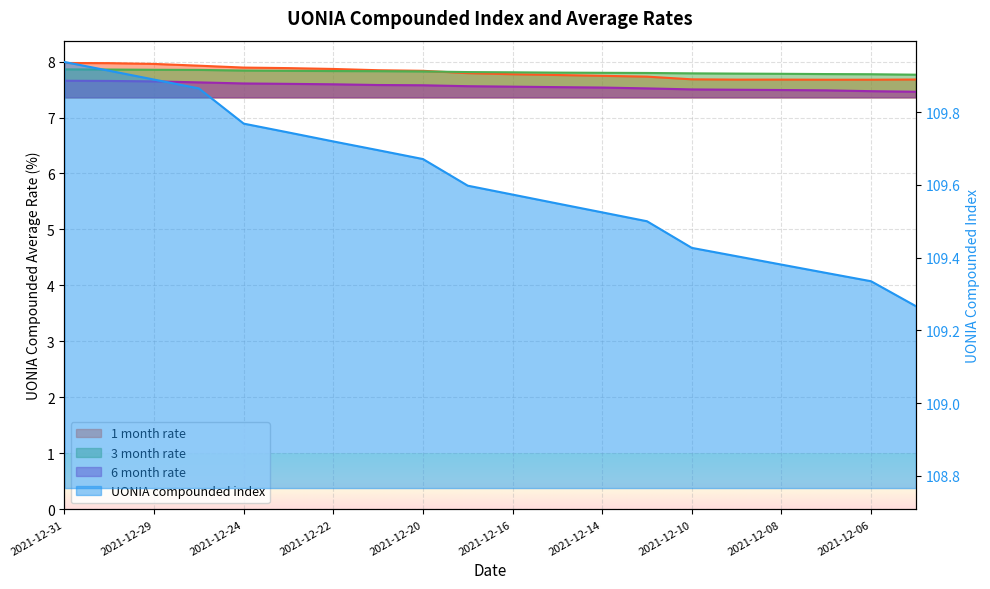

What is the value of the 1 month rate point at the 19th from the left?

7.7